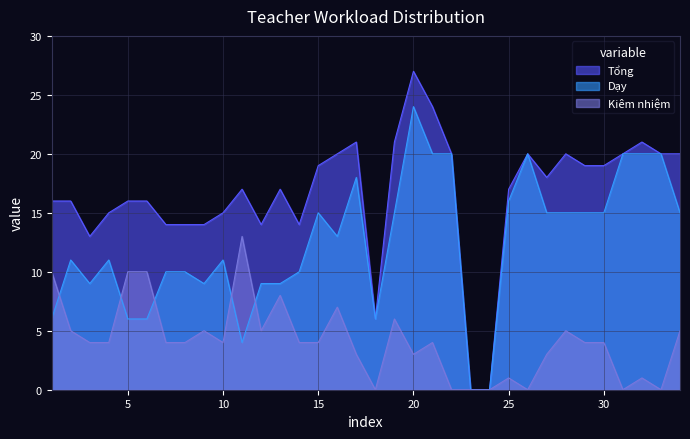

Reading left to right, list all the values displayed in this chart.

Tổng: 1=16	2=16	3=13	4=15	5=16	6=16	7=14	8=14	9=14	10=15	11=17	12=14	13=17	14=14	15=19	16=20	17=21	18=6	19=21	20=27	21=24	22=20	23=0	24=0	25=17	26=20	27=18	28=20	29=19	30=19	31=20	32=21	33=20	34=20
Dạy: 1=6	2=11	3=9	4=11	5=6	6=6	7=10	8=10	9=9	10=11	11=4	12=9	13=9	14=10	15=15	16=13	17=18	18=6	19=15	20=24	21=20	22=20	23=0	24=0	25=16	26=20	27=15	28=15	29=15	30=15	31=20	32=20	33=20	34=15
Kiêm nhiệm: 1=10	2=5	3=4	4=4	5=10	6=10	7=4	8=4	9=5	10=4	11=13	12=5	13=8	14=4	15=4	16=7	17=3	18=0	19=6	20=3	21=4	22=0	23=0	24=0	25=1	26=0	27=3	28=5	29=4	30=4	31=0	32=1	33=0	34=5